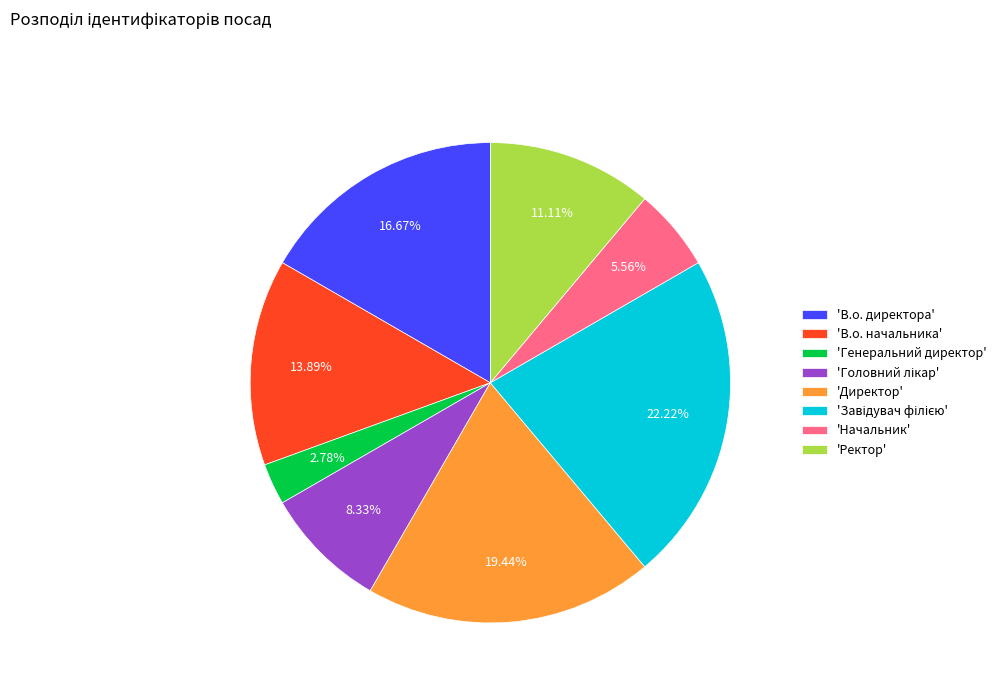

Combined, do 'Начальник' and 'Директор' account for over 50%?

No